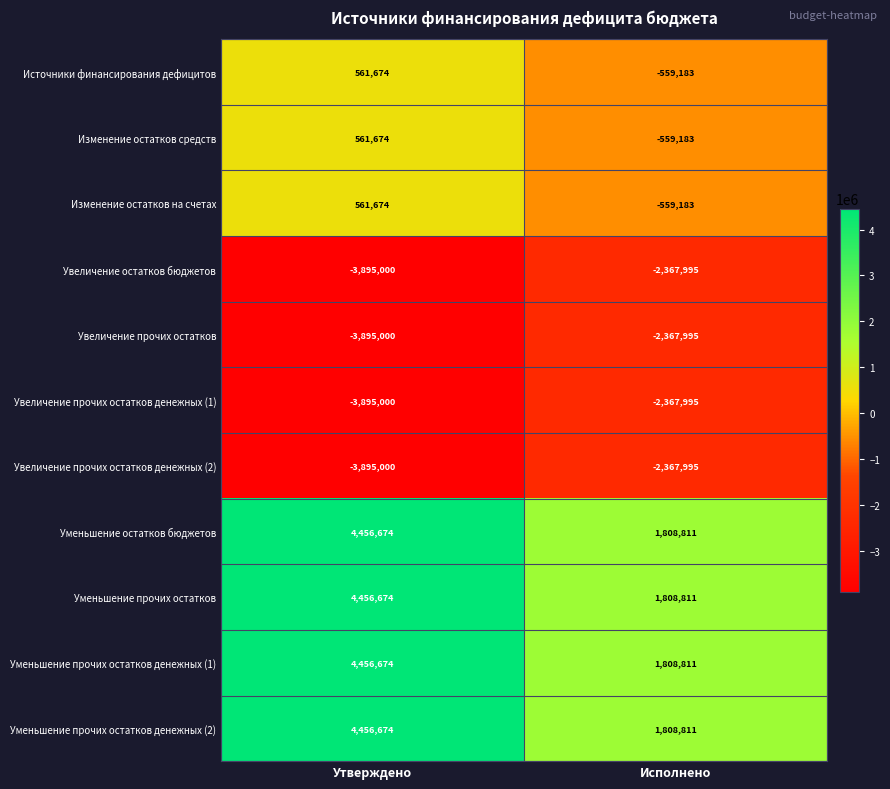

What is the spread (max minus min) of values at Утверждено?

8351674